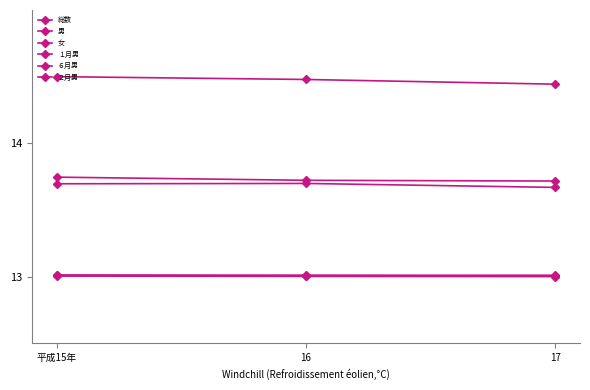

Reading right to left, what are all the values shown in this chart?

総数: 17=14.4	16=14.5	平成15年=14.5
男: 17=13.7	16=13.7	平成15年=13.7
女: 17=13.7	16=13.7	平成15年=13.7
１月男: 17=13.0	16=13.0	平成15年=13.0
６月男: 17=13.0	16=13.0	平成15年=13.0
２月男: 17=13.0	16=13.0	平成15年=13.0